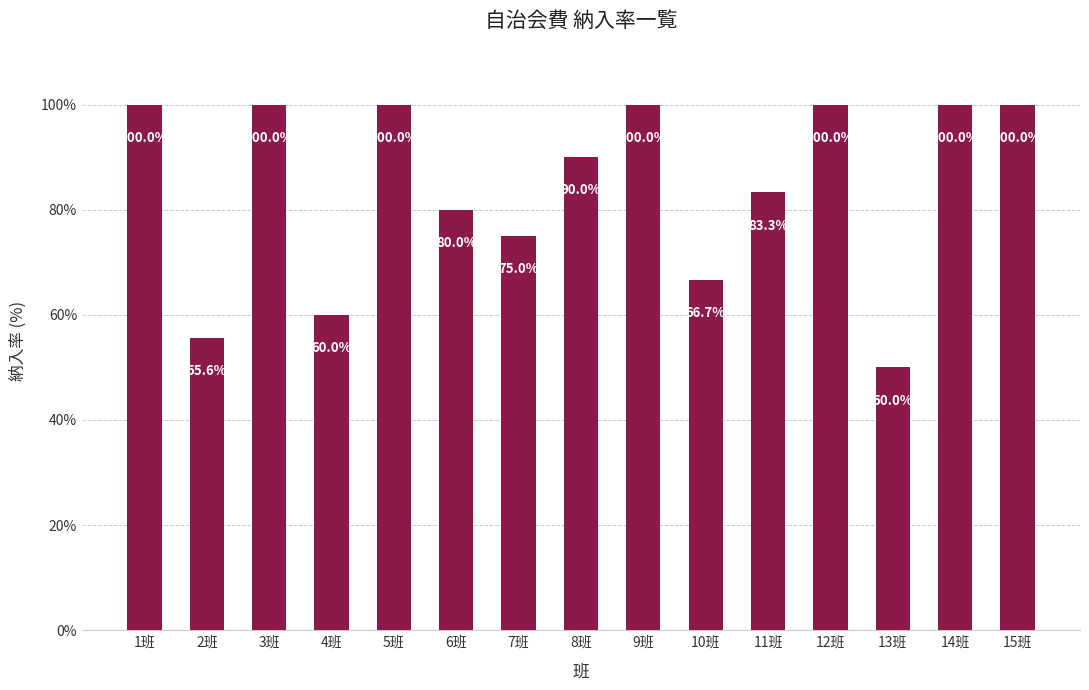

What is the change in value from 1班 to 4班?

-40.0